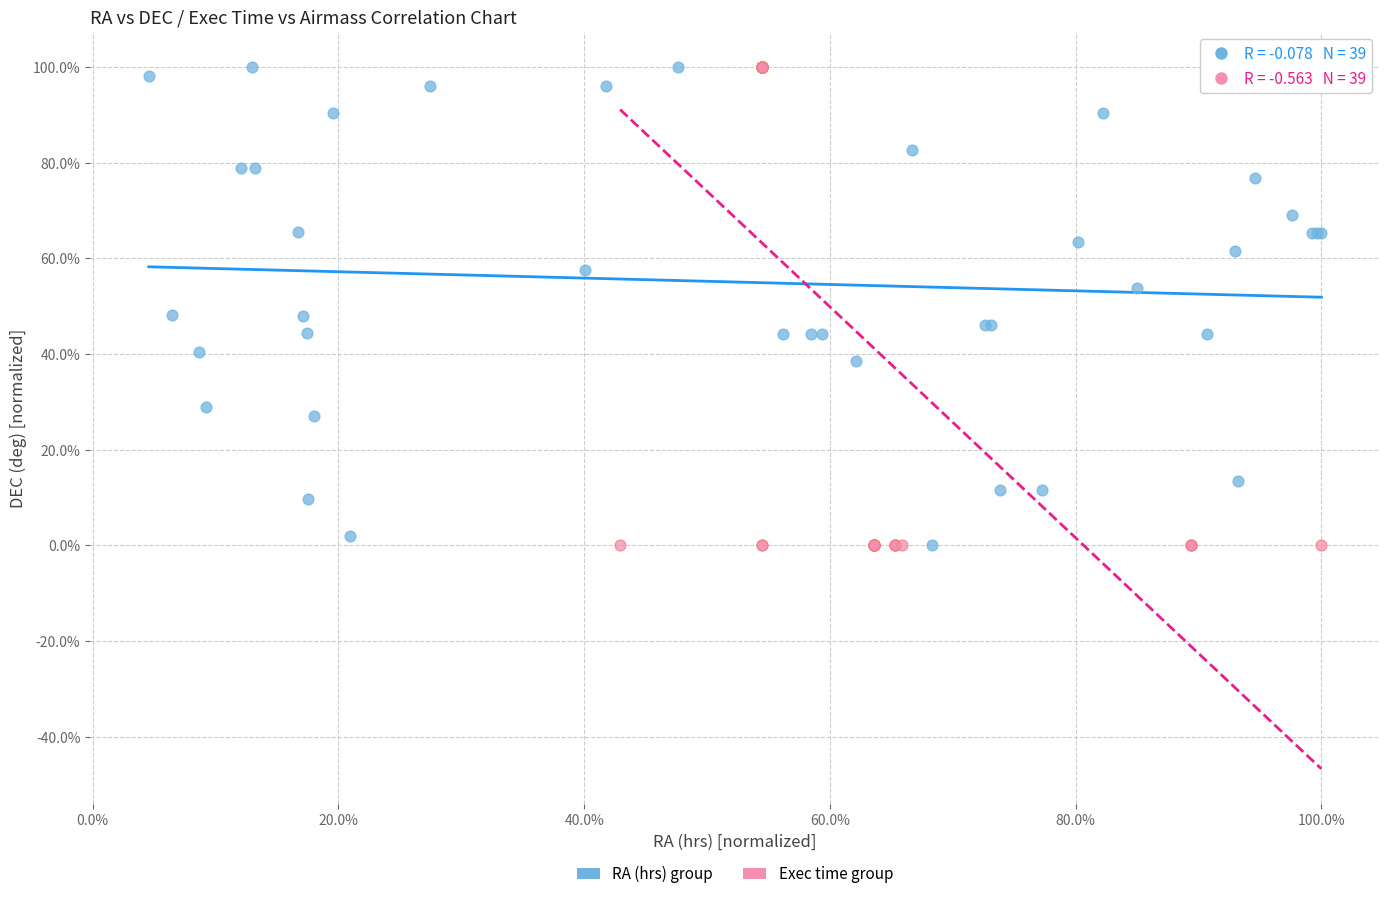

What are all the series names shown in the legend?

RA (hrs) group, Exec time group